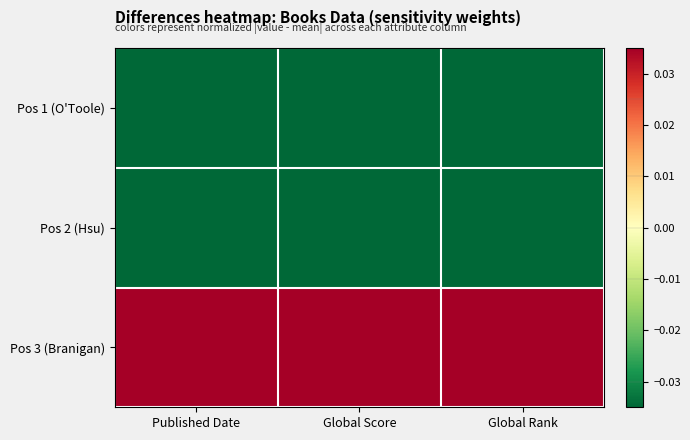

What is the difference between the highest and lowest values at Published Date?

1.0